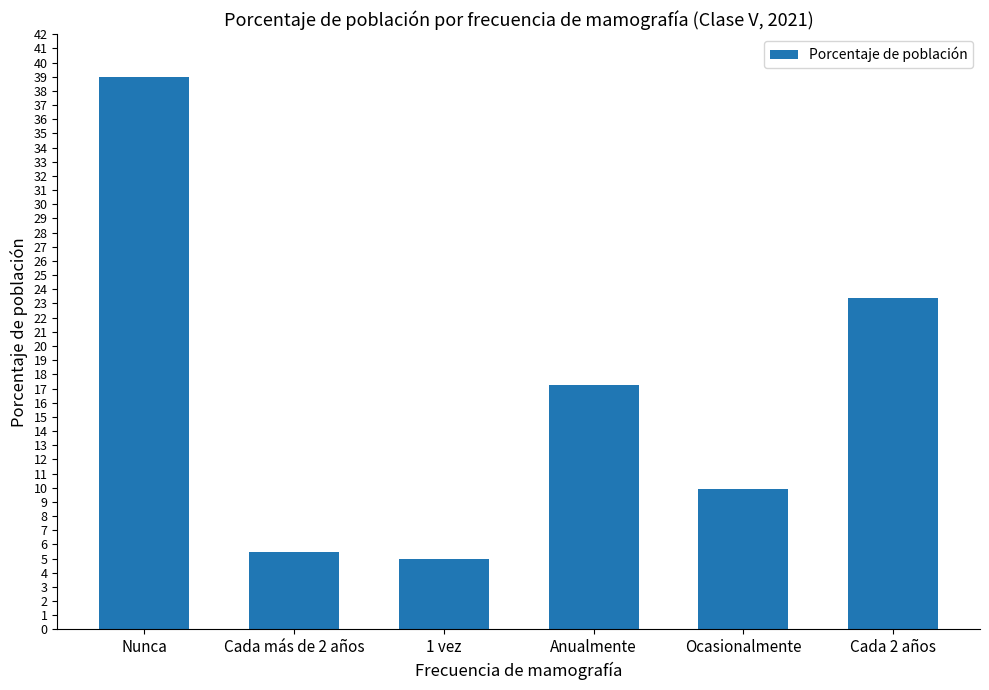

What is the difference between the values at 1 vez and Cada 2 años?

18.4